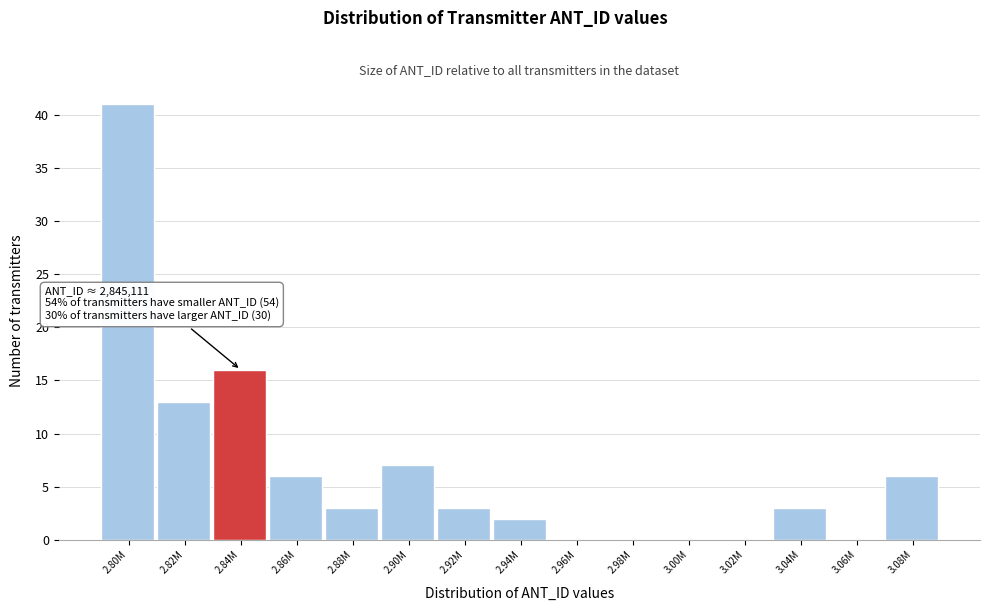

Reading left to right, list all the values displayed in this chart.

2.80M=41	2.82M=13	2.84M=16	2.86M=6	2.88M=3	2.90M=7	2.92M=3	2.94M=2	2.96M=0	2.98M=0	3.00M=0	3.02M=0	3.04M=3	3.06M=0	3.08M=6